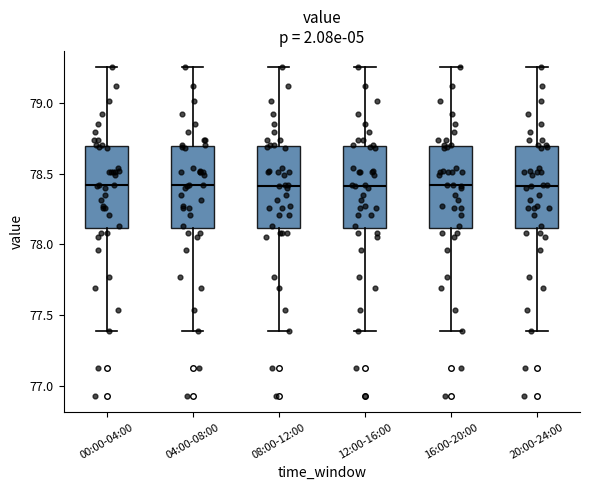

Reading left to right, read every box against the y-axis: the position of its median line, the range the box covers, and the ends of its whiskers. The values are not printed on the chart, so give them approximately, as read against the axis.

00:00-04:00: median 78.40, box 78.10 to 78.70, whiskers 77.40 to 79.25
04:00-08:00: median 78.40, box 78.10 to 78.70, whiskers 77.40 to 79.25
08:00-12:00: median 78.40, box 78.10 to 78.70, whiskers 77.40 to 79.25
12:00-16:00: median 78.40, box 78.10 to 78.70, whiskers 77.40 to 79.25
16:00-20:00: median 78.40, box 78.10 to 78.70, whiskers 77.40 to 79.25
20:00-24:00: median 78.40, box 78.10 to 78.70, whiskers 77.40 to 79.25